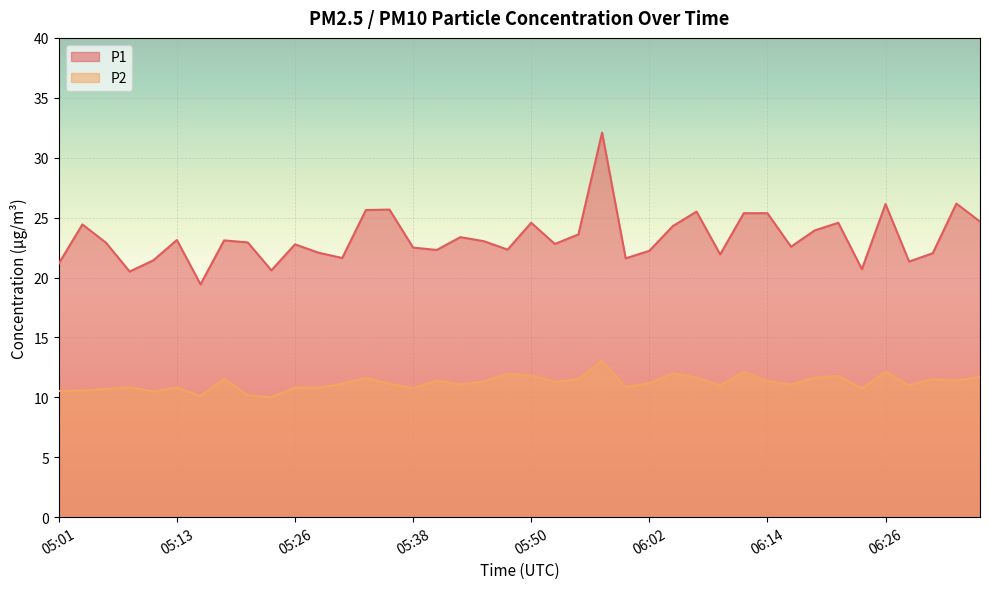

How many data points does each series have?

40